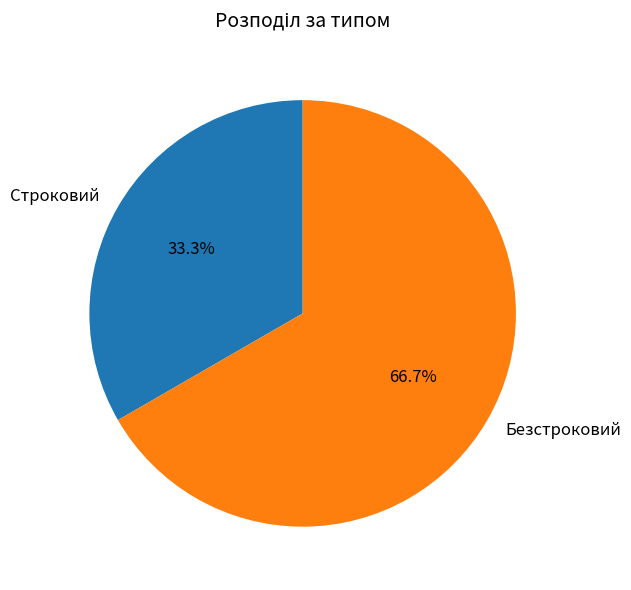

To the nearest percent, what portion does Безстроковий represent?

67%